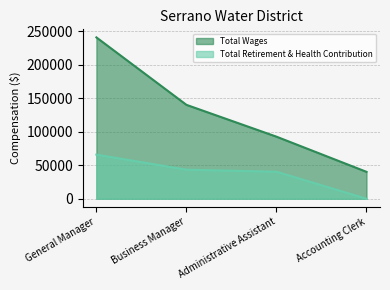

Rank the categories by Total Wages value from lowest to highest.

Accounting Clerk, Administrative Assistant, Business Manager, General Manager